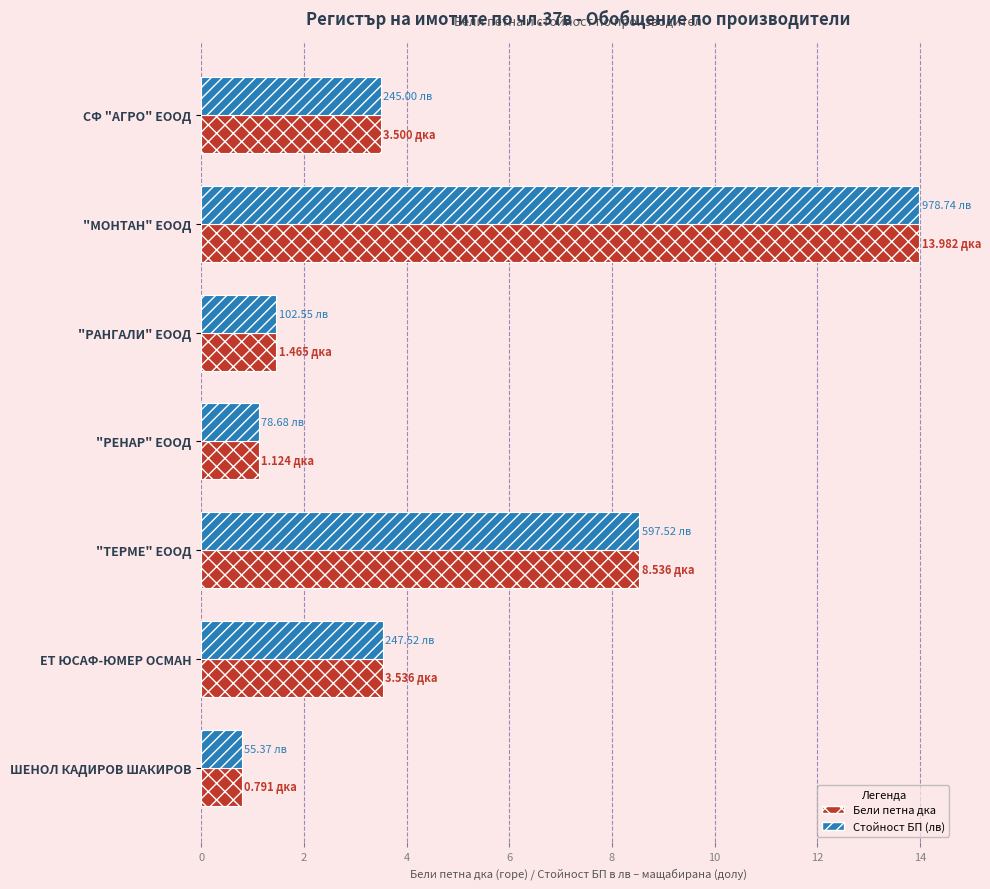

What is the total value across all series at "РЕНАР" ЕООД?

2.2